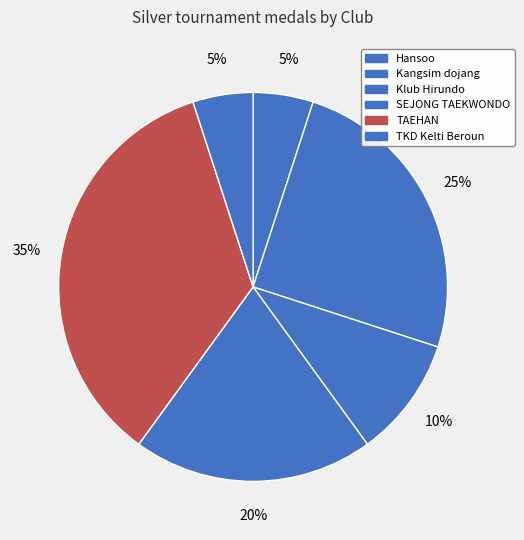

To the nearest percent, what portion does SEJONG TAEKWONDO represent?

20%